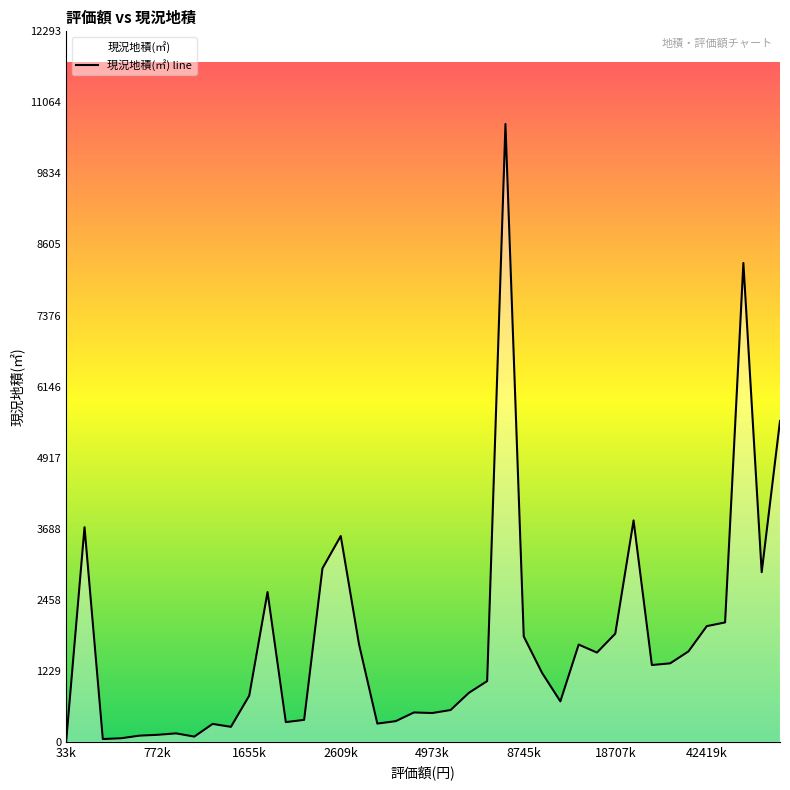

What is the sum of all values?

69754.1